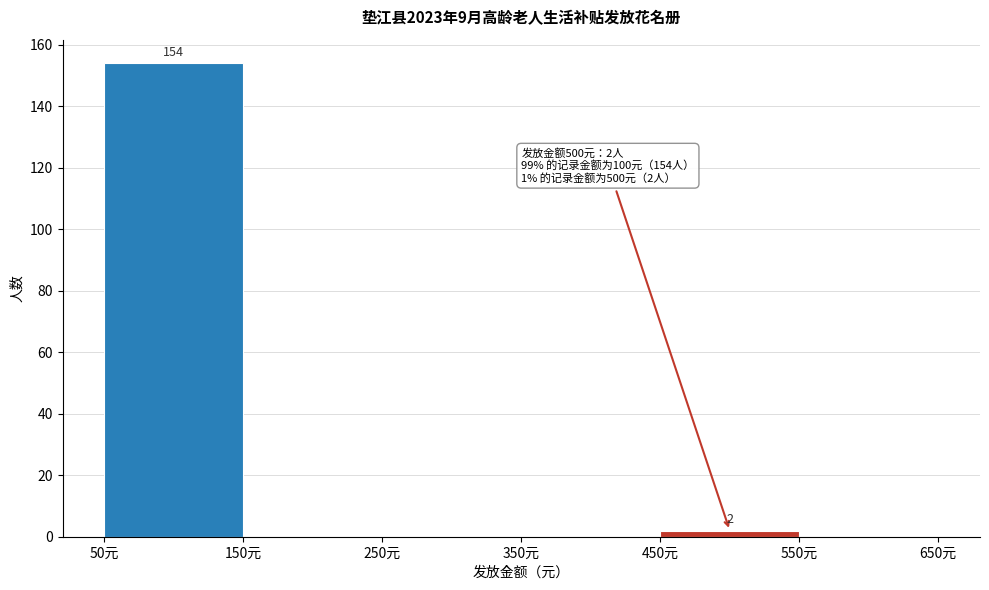

Over which range of the x-axis is the bar tallest?

50 to 150